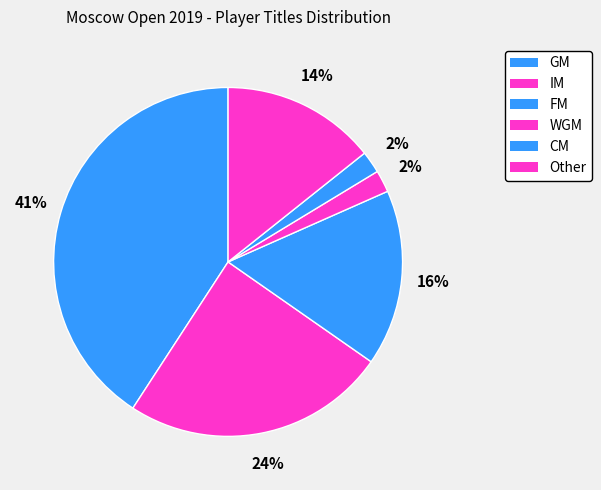

How many slices are in this pie chart?

6